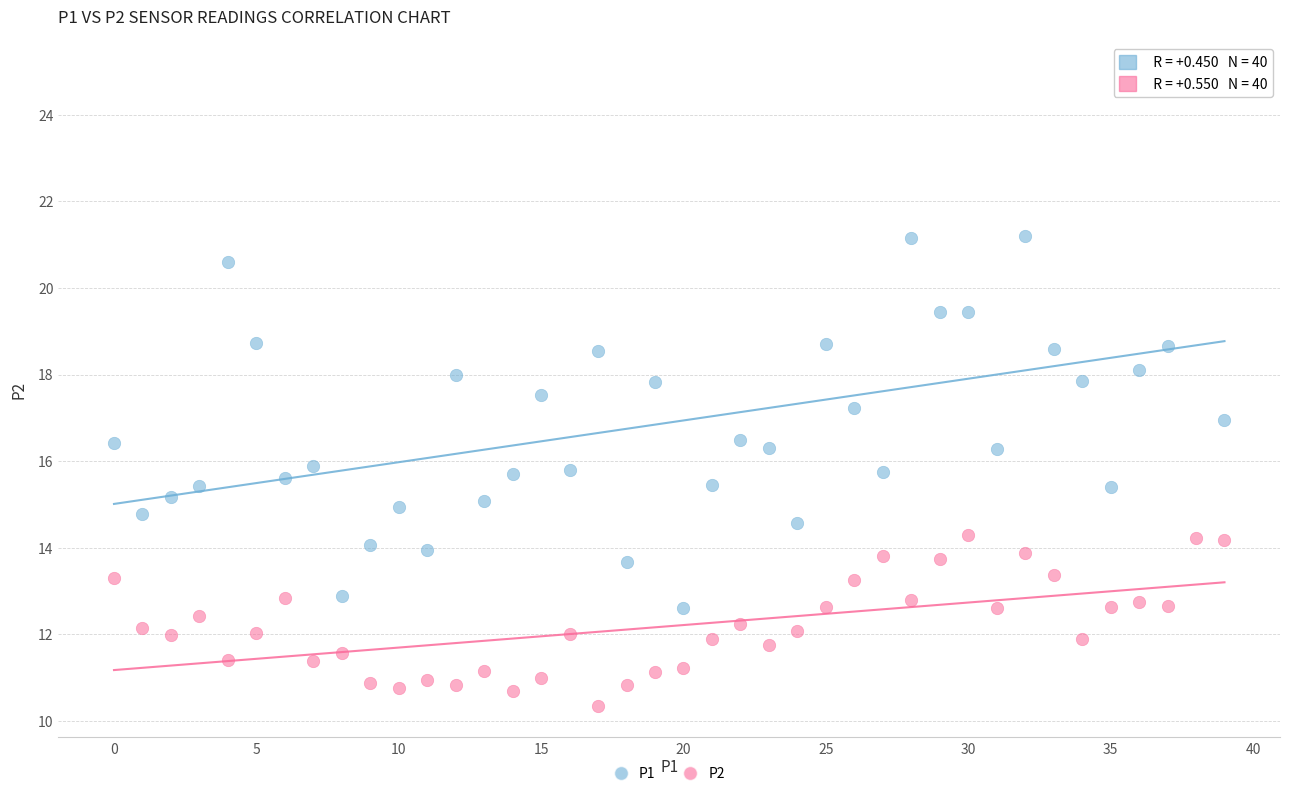

Which series reaches the minimum Y coordinate?

P2